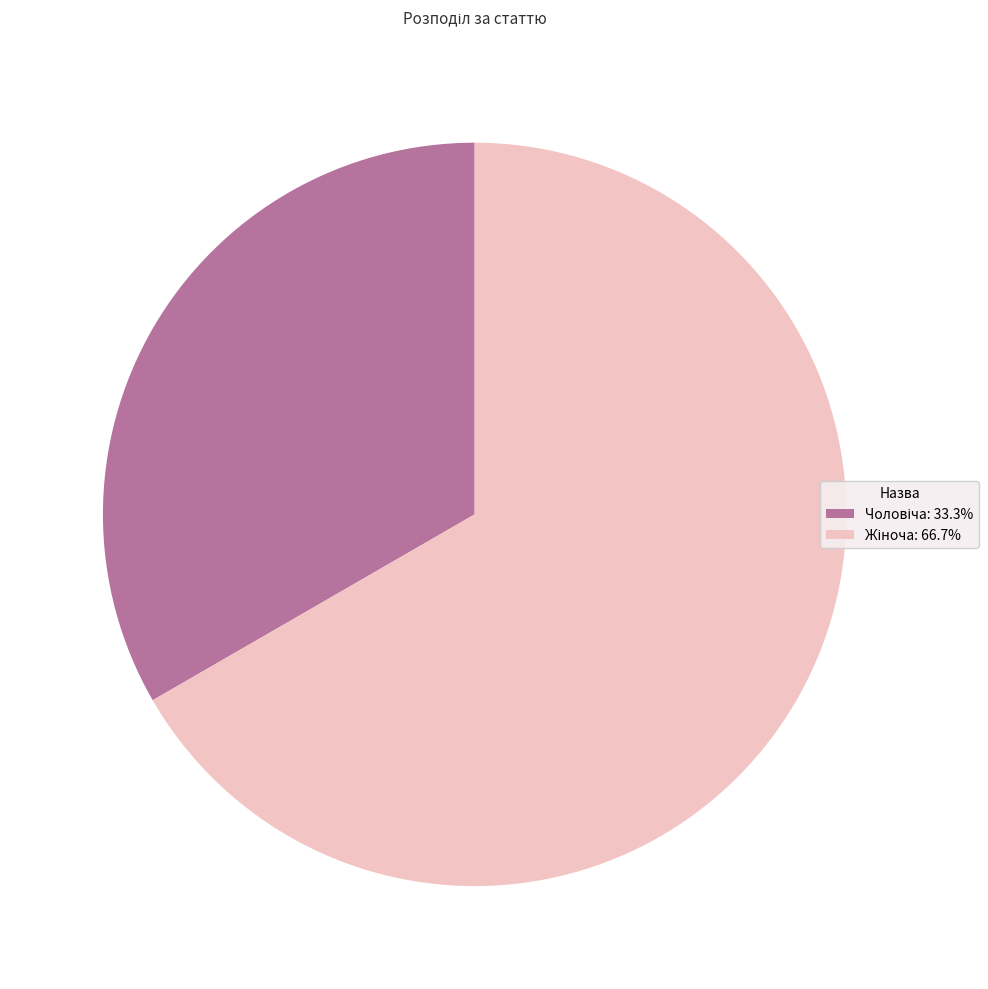

Does any single category account for the majority?

Yes